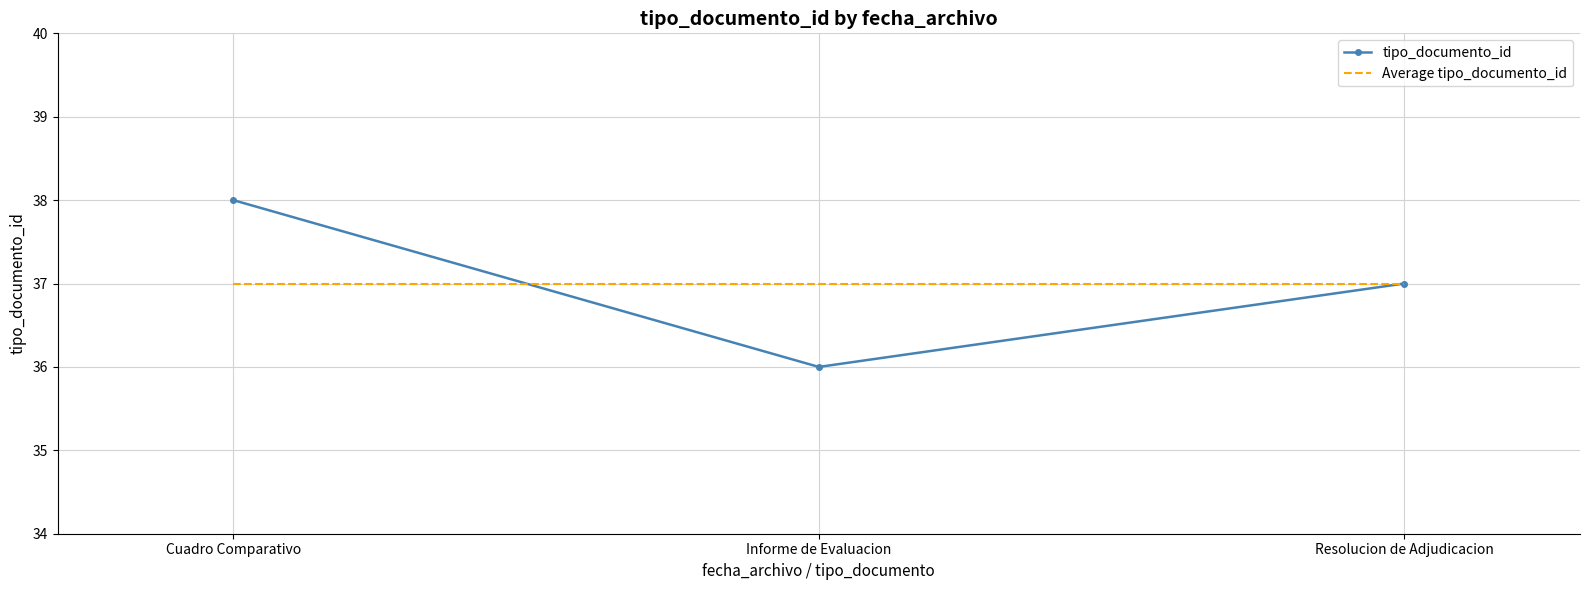

Rank the series at Informe de Evaluacion from lowest to highest value.

tipo_documento_id, Average tipo_documento_id